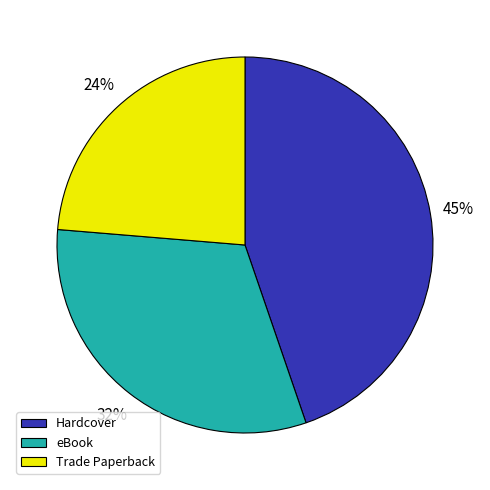

What percentage is the Trade Paperback slice, to the nearest percent?

24%